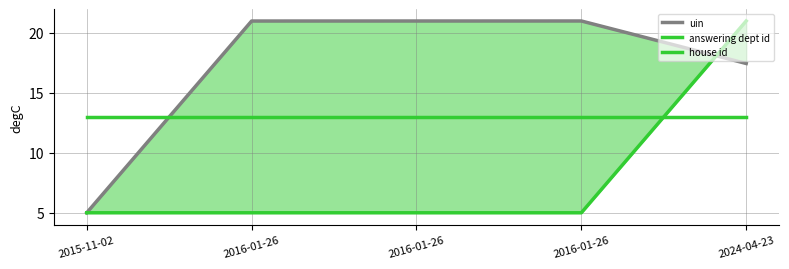

The house id series shows 20.2 at 2016-01-26. True or false?

False